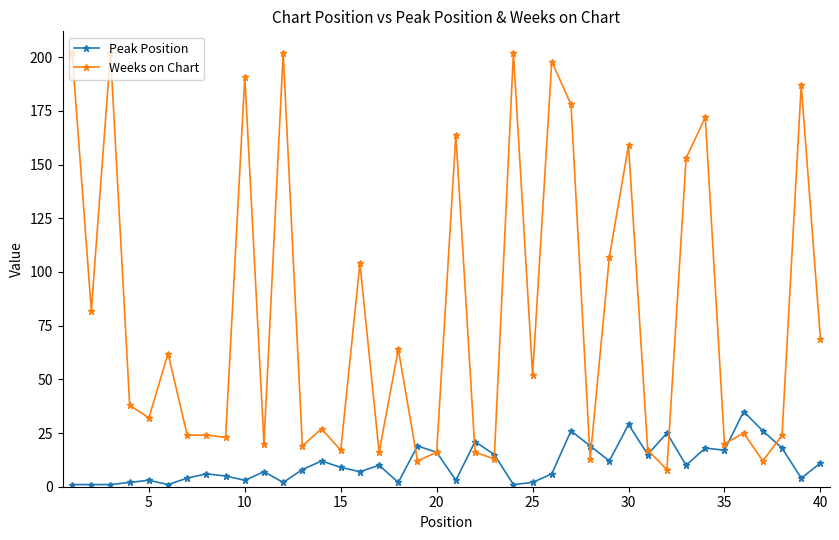

What are all the series names shown in the legend?

Peak Position, Weeks on Chart